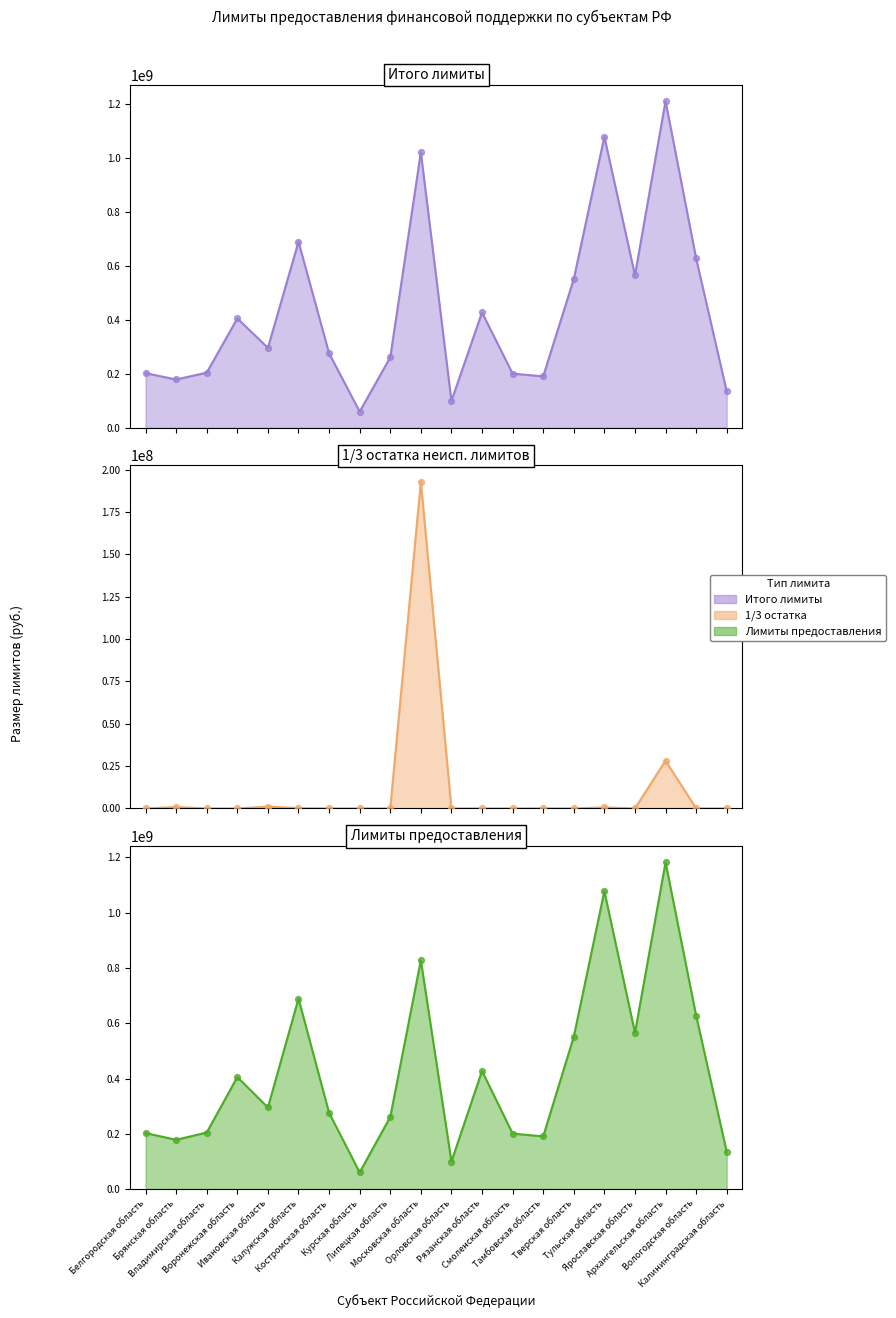

Is the value of 1/3 остатка неисп. лимитов (линия) at Архангельская область greater than the value of Лимиты предоставления (линия) at Московская область?

No